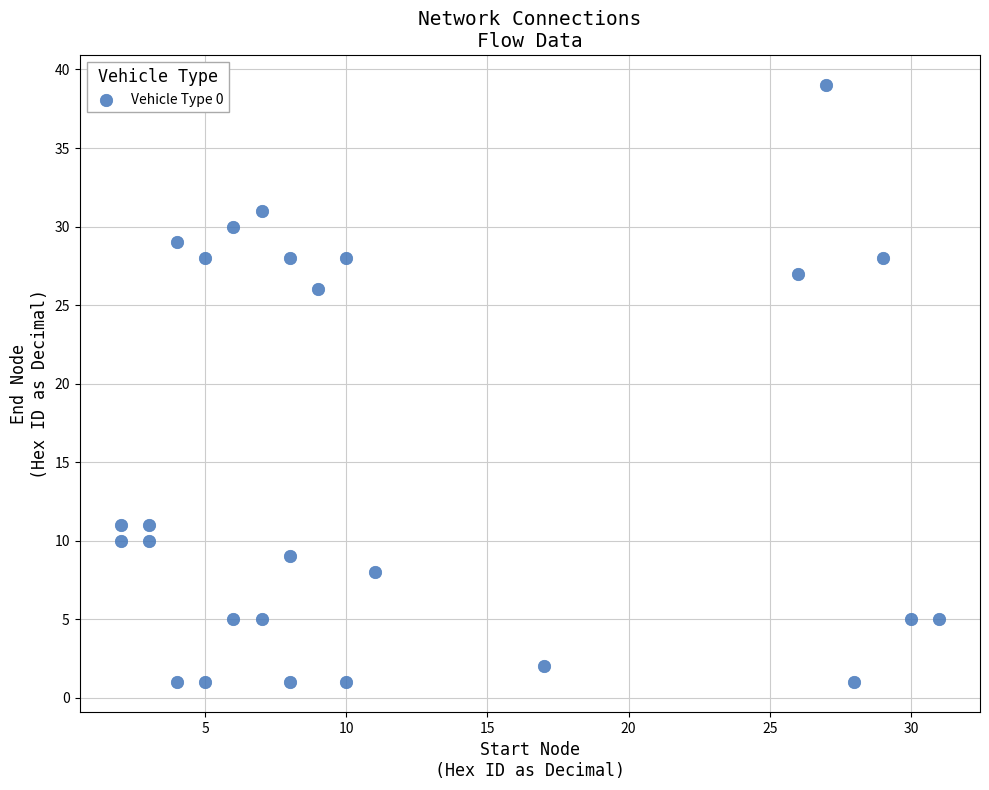

What is the range of Y values (max minus min)?

38